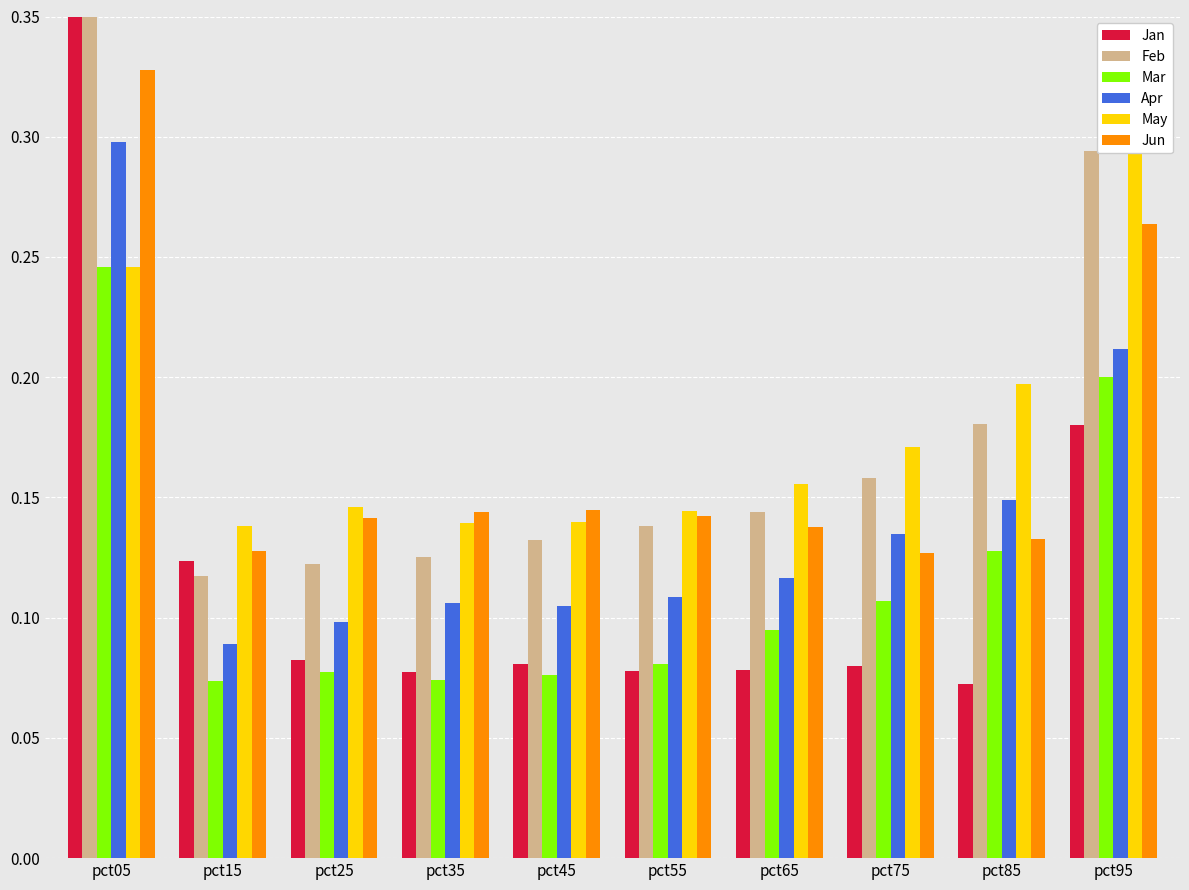

Is it true that May equals 0.2 at pct25?

False